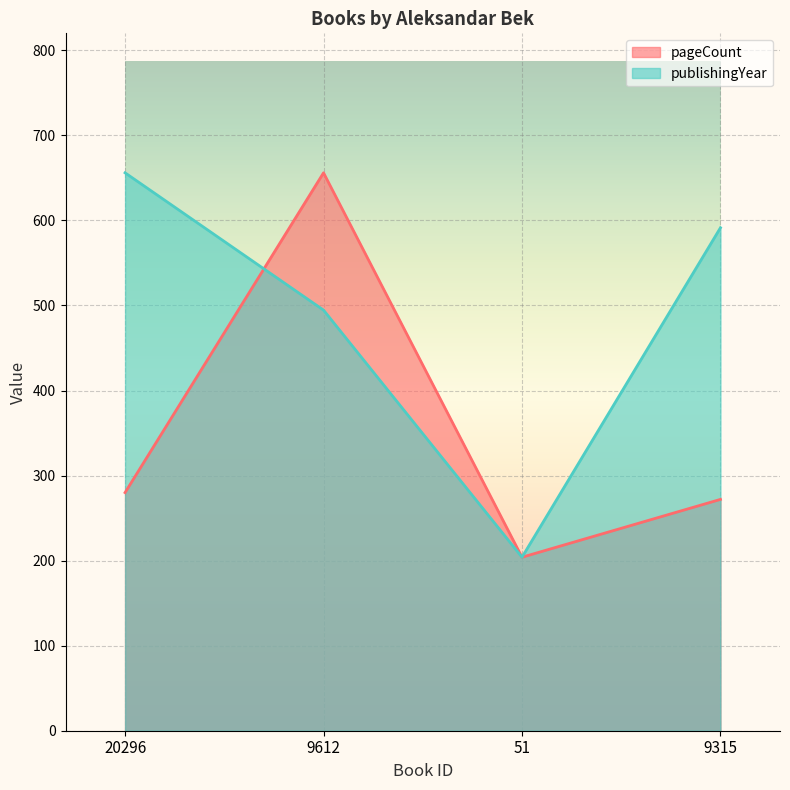

How many values in the pageCount series exceed 280?

1